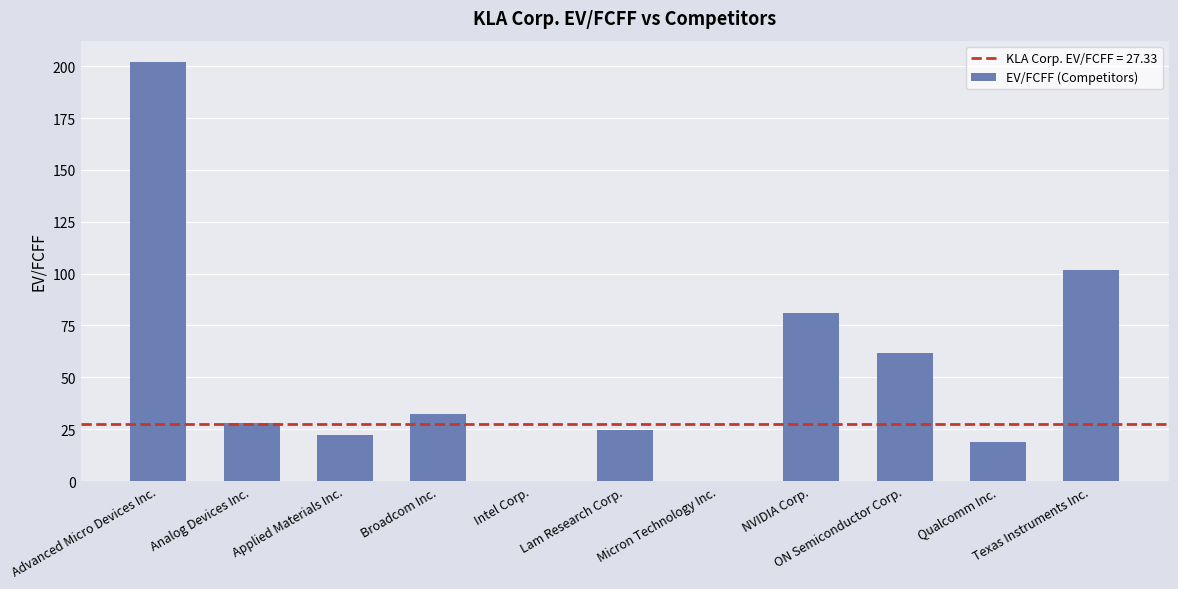

What is the greatest value displayed?

202.2